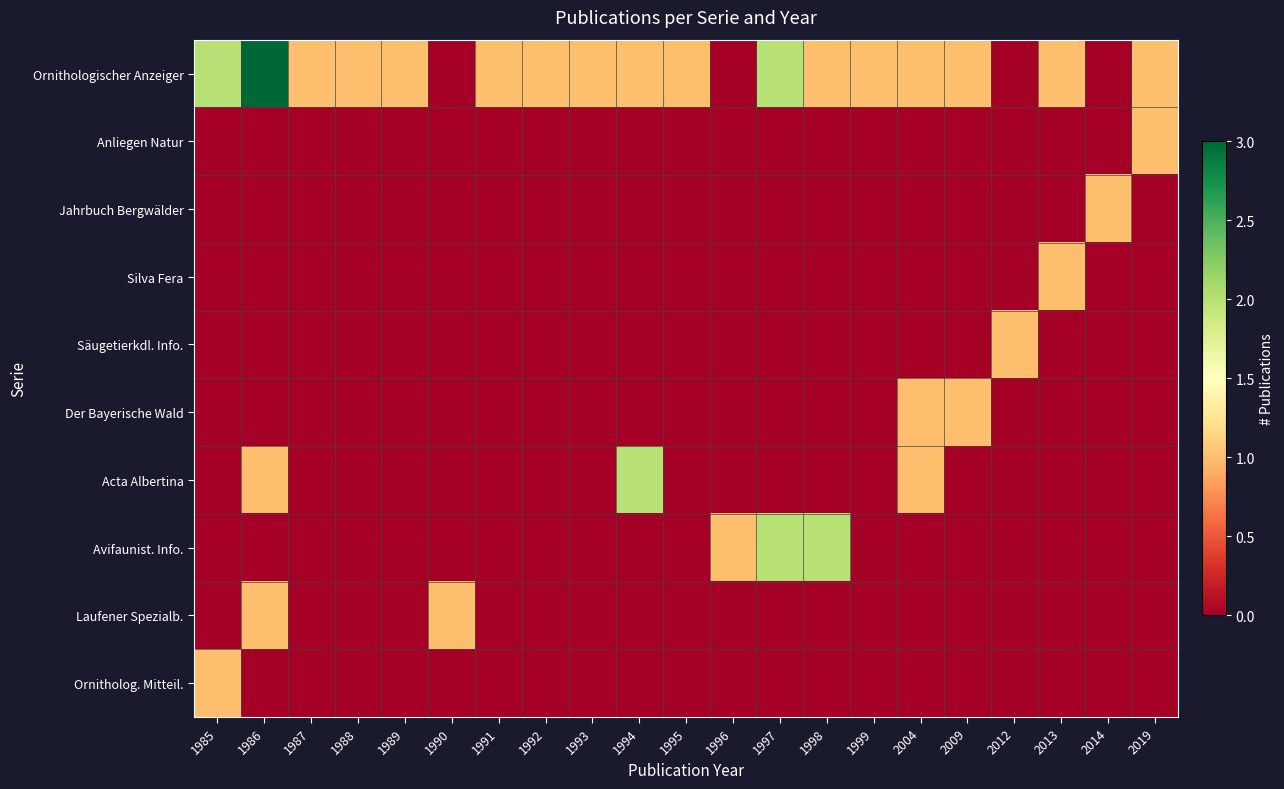

Reading left to right, what are all the values shown in this chart?

Ornithologischer Anzeiger: 1985=2	1986=3	1987=1	1988=1	1989=1	1990=0	1991=1	1992=1	1993=1	1994=1	1995=1	1996=0	1997=2	1998=1	1999=1	2004=1	2009=1	2012=0	2013=1	2014=0	2019=1
Anliegen Natur: 1985=0	1986=0	1987=0	1988=0	1989=0	1990=0	1991=0	1992=0	1993=0	1994=0	1995=0	1996=0	1997=0	1998=0	1999=0	2004=0	2009=0	2012=0	2013=0	2014=0	2019=1
Jahrbuch Bergwälder: 1985=0	1986=0	1987=0	1988=0	1989=0	1990=0	1991=0	1992=0	1993=0	1994=0	1995=0	1996=0	1997=0	1998=0	1999=0	2004=0	2009=0	2012=0	2013=0	2014=1	2019=0
Silva Fera: 1985=0	1986=0	1987=0	1988=0	1989=0	1990=0	1991=0	1992=0	1993=0	1994=0	1995=0	1996=0	1997=0	1998=0	1999=0	2004=0	2009=0	2012=0	2013=1	2014=0	2019=0
Säugetierkdl. Info.: 1985=0	1986=0	1987=0	1988=0	1989=0	1990=0	1991=0	1992=0	1993=0	1994=0	1995=0	1996=0	1997=0	1998=0	1999=0	2004=0	2009=0	2012=1	2013=0	2014=0	2019=0
Der Bayerische Wald: 1985=0	1986=0	1987=0	1988=0	1989=0	1990=0	1991=0	1992=0	1993=0	1994=0	1995=0	1996=0	1997=0	1998=0	1999=0	2004=1	2009=1	2012=0	2013=0	2014=0	2019=0
Acta Albertina: 1985=0	1986=1	1987=0	1988=0	1989=0	1990=0	1991=0	1992=0	1993=0	1994=2	1995=0	1996=0	1997=0	1998=0	1999=0	2004=1	2009=0	2012=0	2013=0	2014=0	2019=0
Avifaunist. Info.: 1985=0	1986=0	1987=0	1988=0	1989=0	1990=0	1991=0	1992=0	1993=0	1994=0	1995=0	1996=1	1997=2	1998=2	1999=0	2004=0	2009=0	2012=0	2013=0	2014=0	2019=0
Laufener Spezialb.: 1985=0	1986=1	1987=0	1988=0	1989=0	1990=1	1991=0	1992=0	1993=0	1994=0	1995=0	1996=0	1997=0	1998=0	1999=0	2004=0	2009=0	2012=0	2013=0	2014=0	2019=0
Ornitholog. Mitteil.: 1985=1	1986=0	1987=0	1988=0	1989=0	1990=0	1991=0	1992=0	1993=0	1994=0	1995=0	1996=0	1997=0	1998=0	1999=0	2004=0	2009=0	2012=0	2013=0	2014=0	2019=0